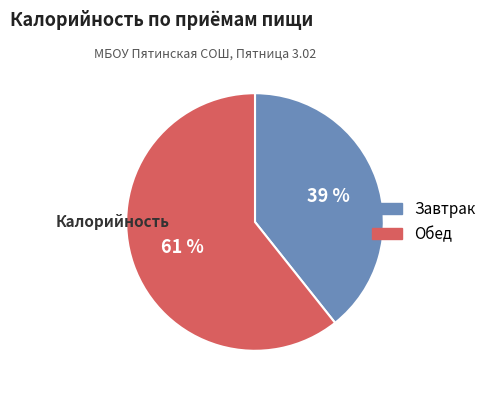

Rank the categories by value from lowest to highest.

Завтрак, Обед